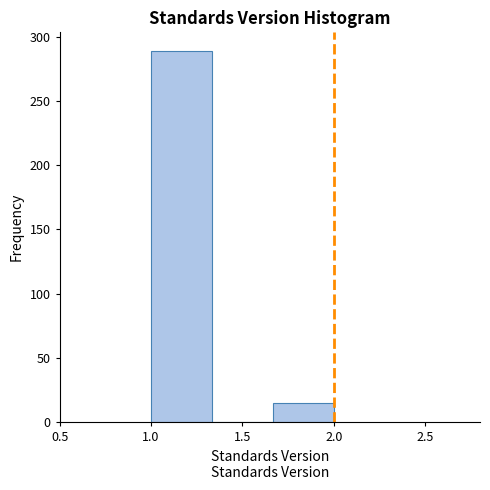

Reading left to right, transcribe this chart: for each bar, give the range it covers on the x-axis and its height. Neither the bar edges nor the heights are printed on the chart, so give them approximately, as read against the axes.

1.00 to 1.35: 290
1.35 to 1.65: 0
1.65 to 2.00: 15